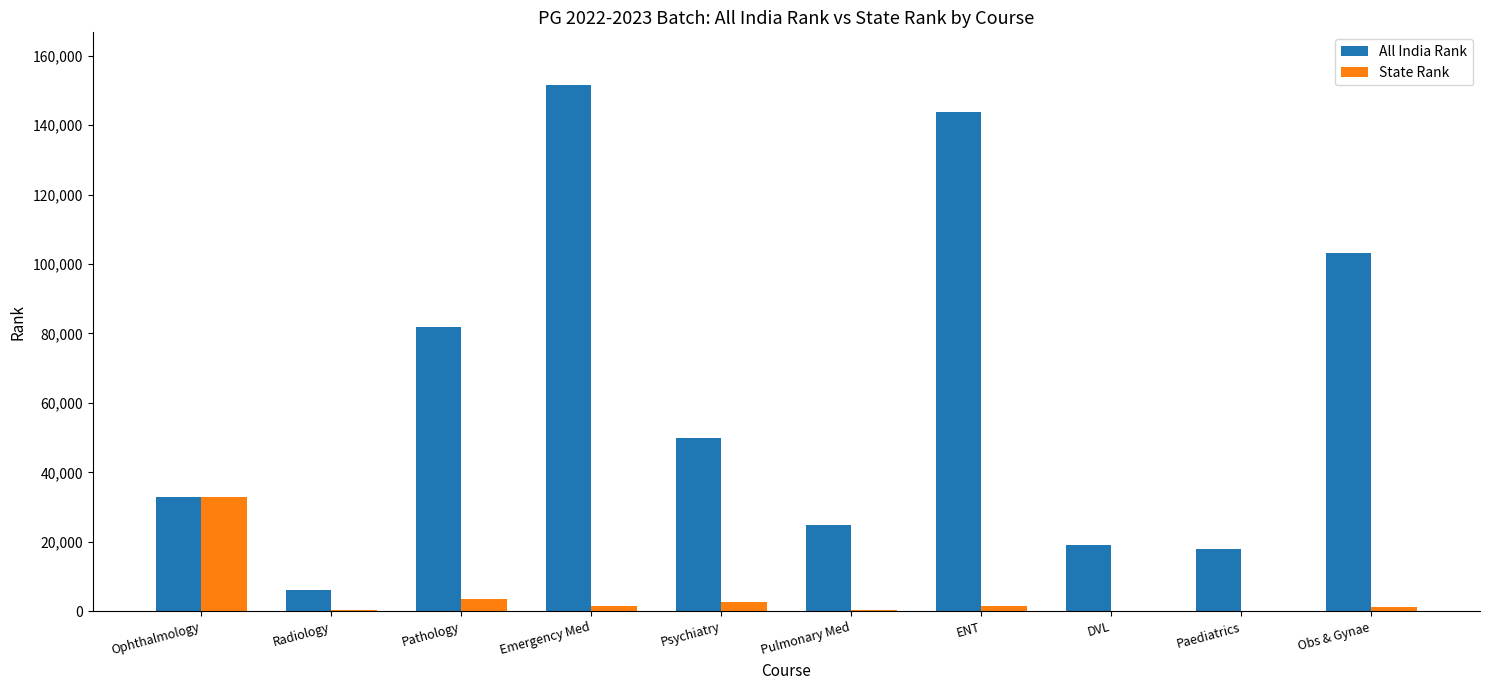

Which category has the highest value in the All India Rank series?

Emergency Med